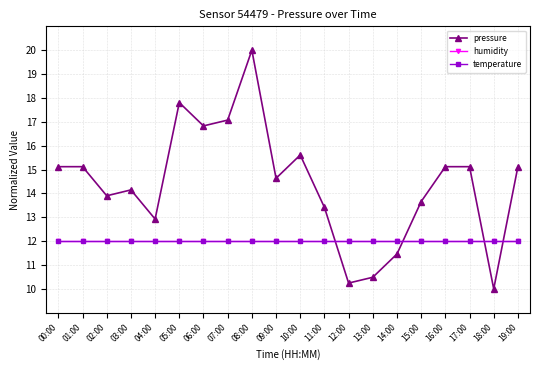

What is the spread (max minus min) of values at 13:00?

1.5